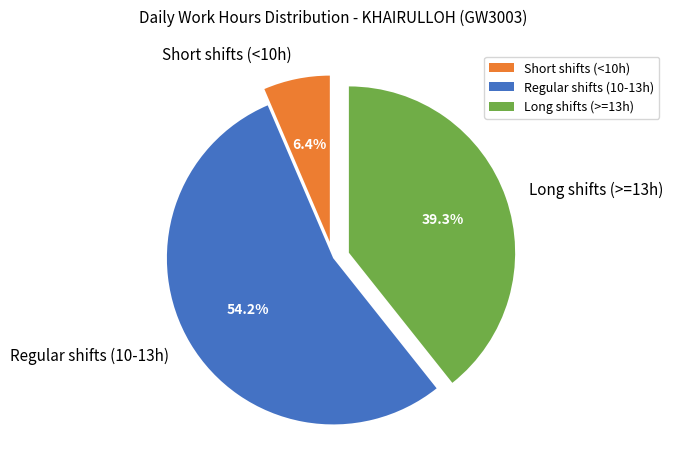

What is the majority slice?

Regular shifts (10-13h)